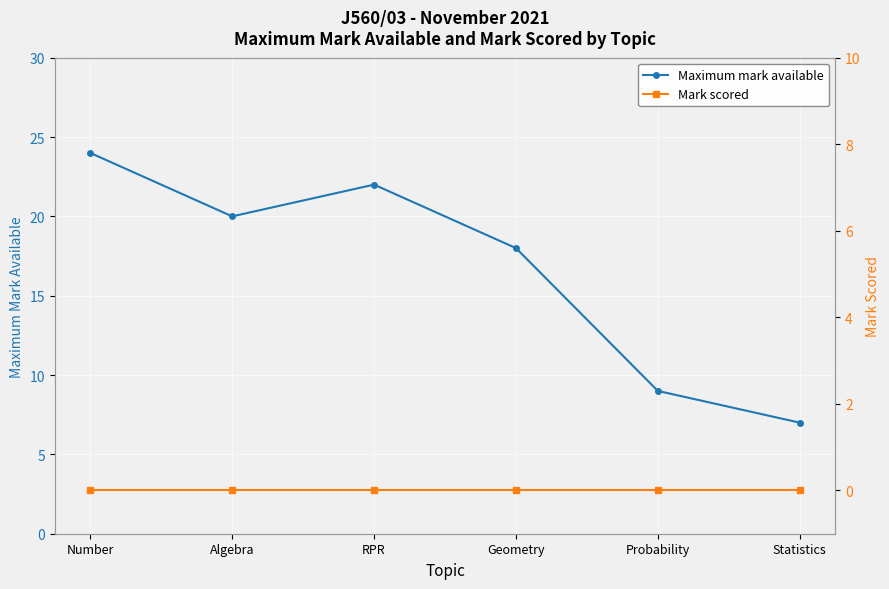

What position from the left is Statistics?

6